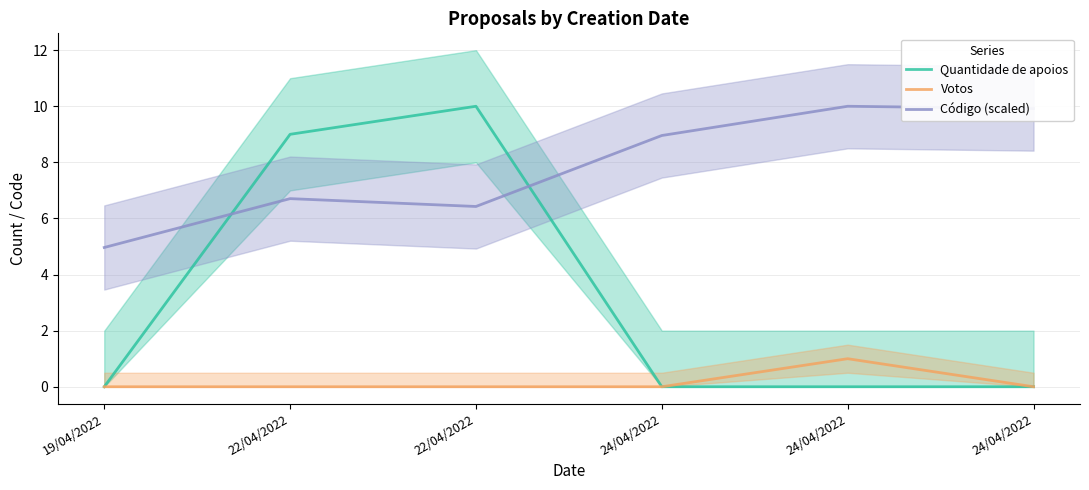

At how many categories does at least one series exceed 5?

5